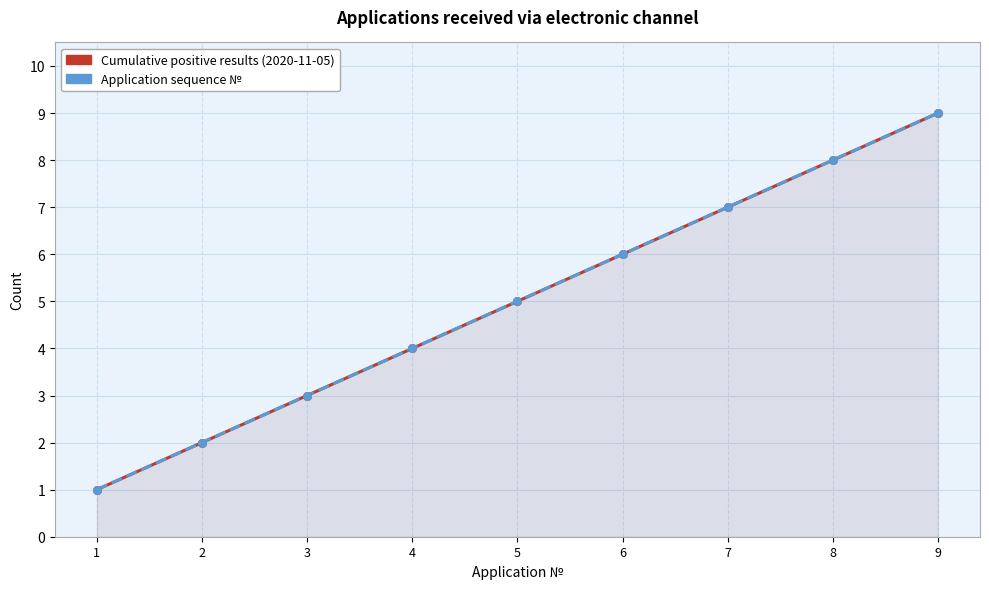

What are all the series names shown in the legend?

Cumulative positive results (2020-11-05), Application sequence №